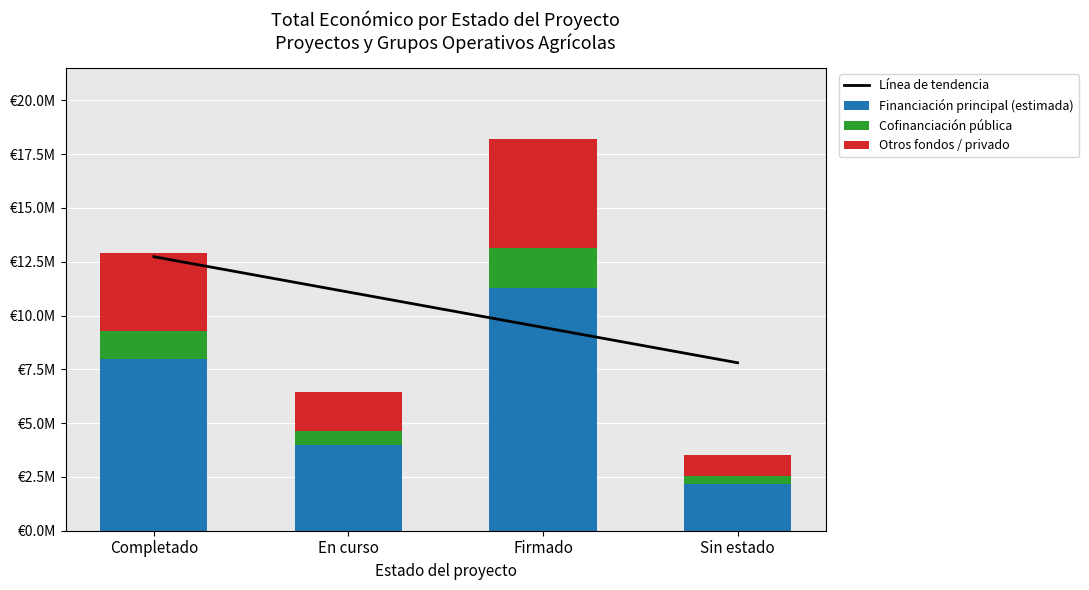

Is the value of Otros fondos / privado at Firmado greater than the value of Cofinanciación pública at Sin estado?

Yes